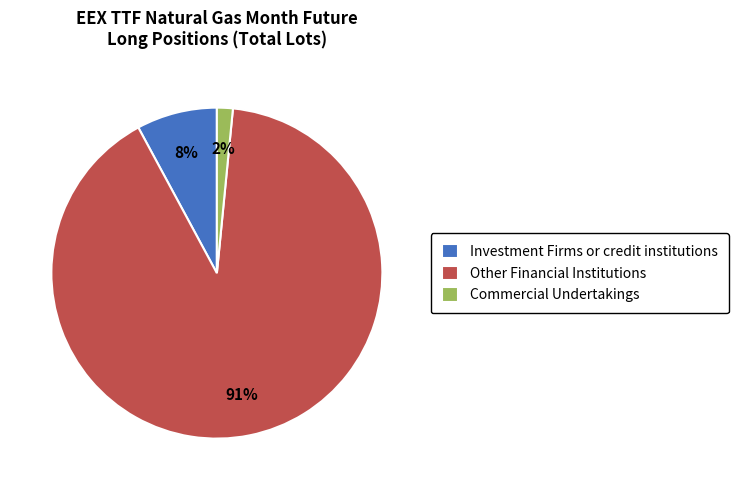

Combined, do Other Financial Institutions and Investment Firms or credit institutions account for over 50%?

Yes